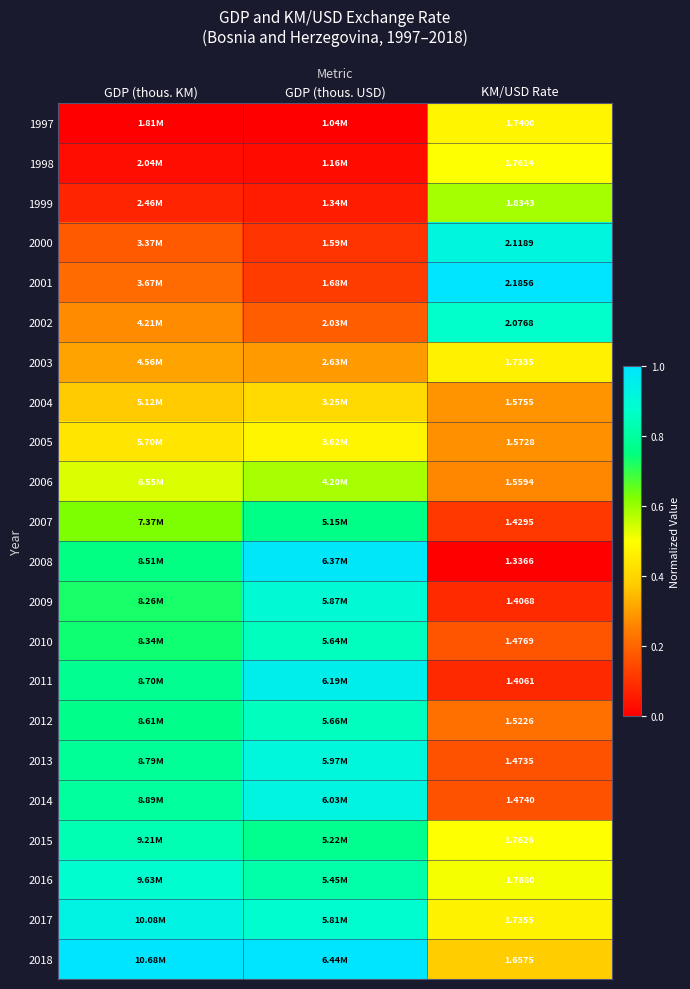

Rank the series at KM/USD Rate from lowest to highest value.

2008, 2011, 2009, 2007, 2013, 2014, 2010, 2012, 2006, 2005, 2004, 2018, 2003, 2017, 1997, 1998, 2015, 2016, 1999, 2002, 2000, 2001